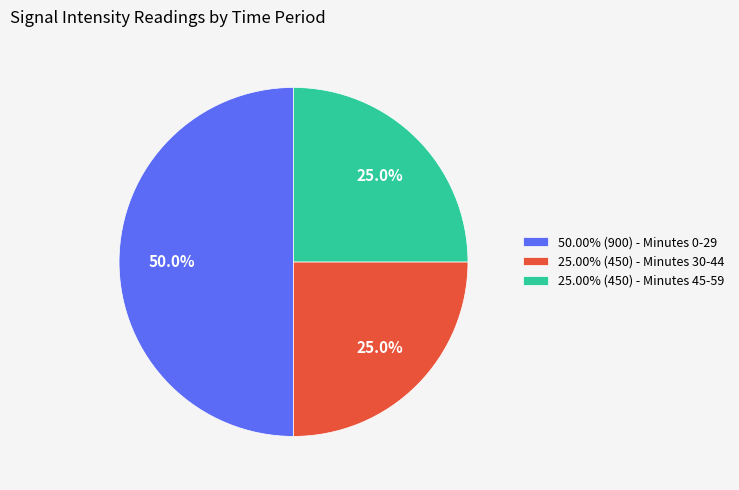

Is the sum of 50.00% (900) - Minutes 0-29 and 25.00% (450) - Minutes 30-44 greater than half?

Yes